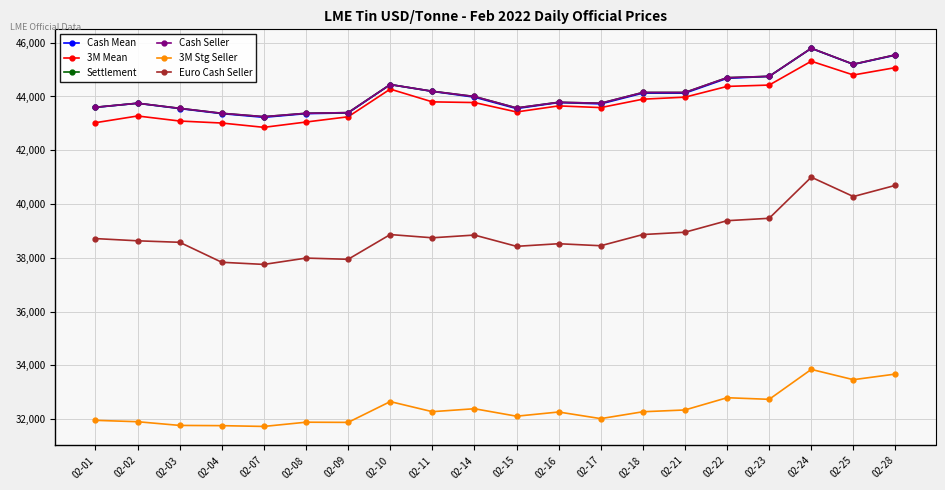

In Cash Seller, how many points are higher than both neighbors (excluding endpoints)?

4